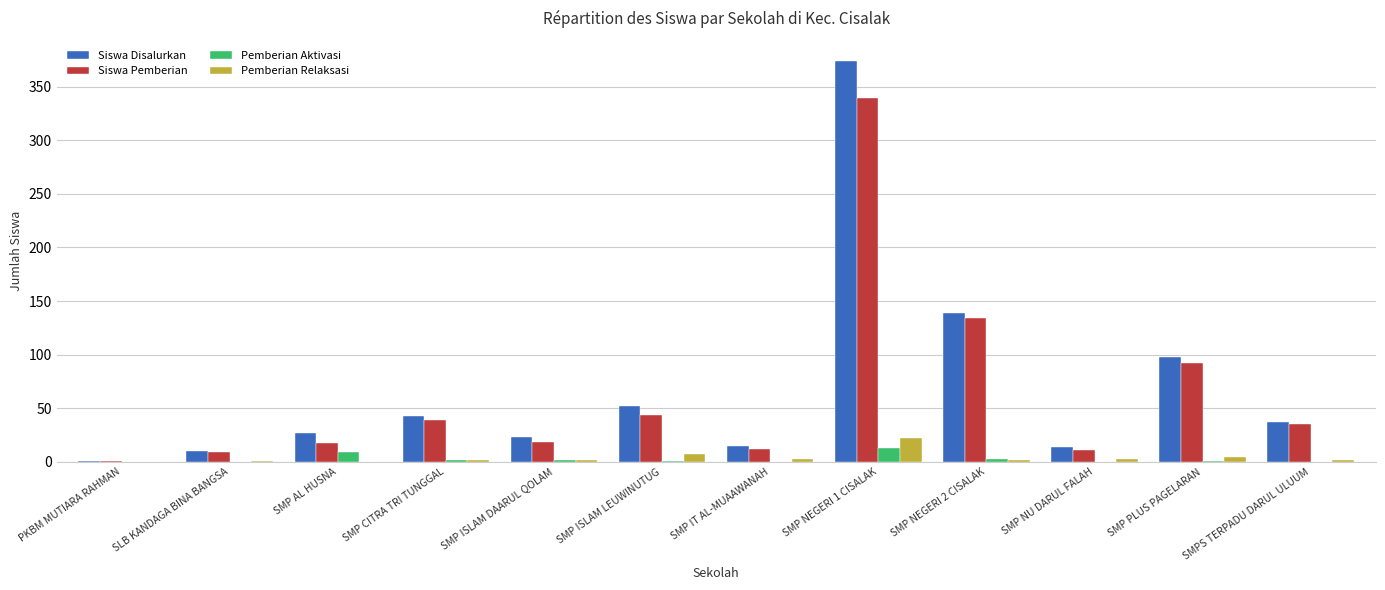

Is it true that Siswa Disalurkan equals 27 at SMP AL HUSNA?

True